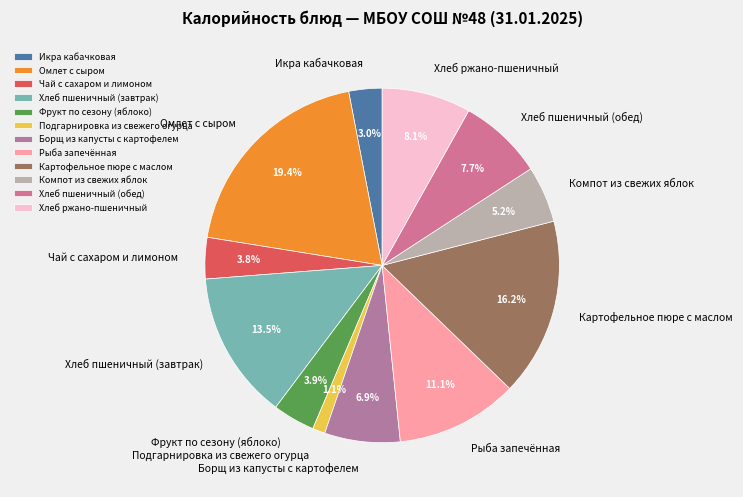

What is the largest slice in the pie chart?

Омлет с сыром